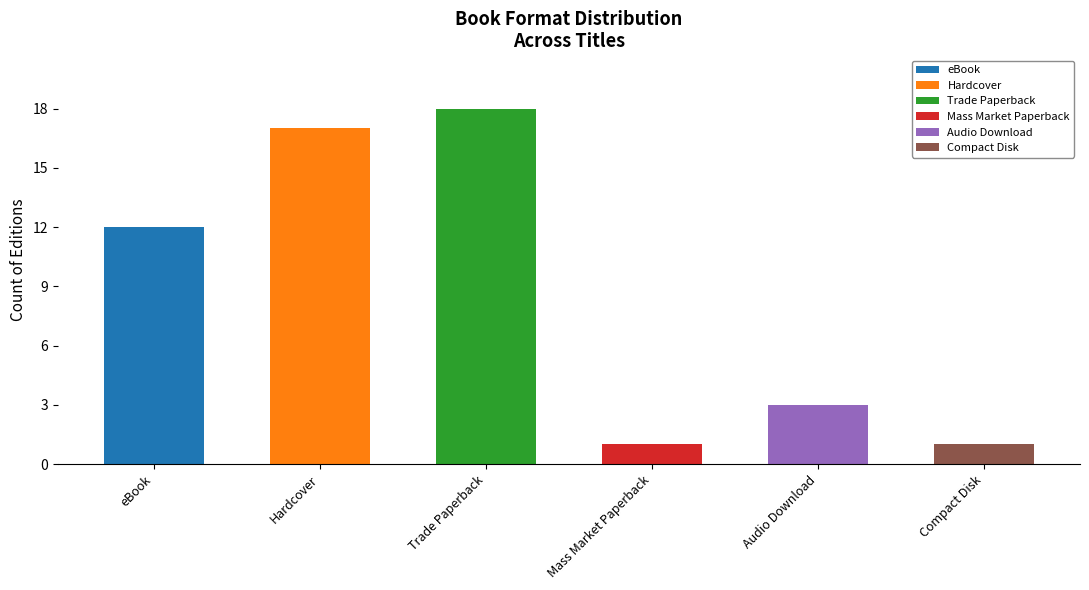

At which label is the value closest to 9?

eBook